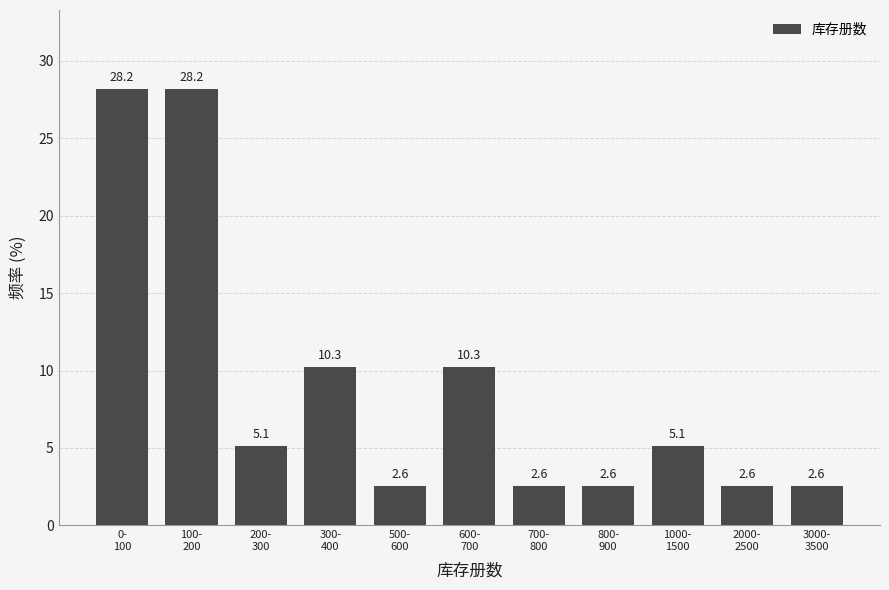

Reading left to right, what are all the values shown in this chart?

28.2	28.2	5.1	10.3	2.6	10.3	2.6	2.6	5.1	2.6	2.6